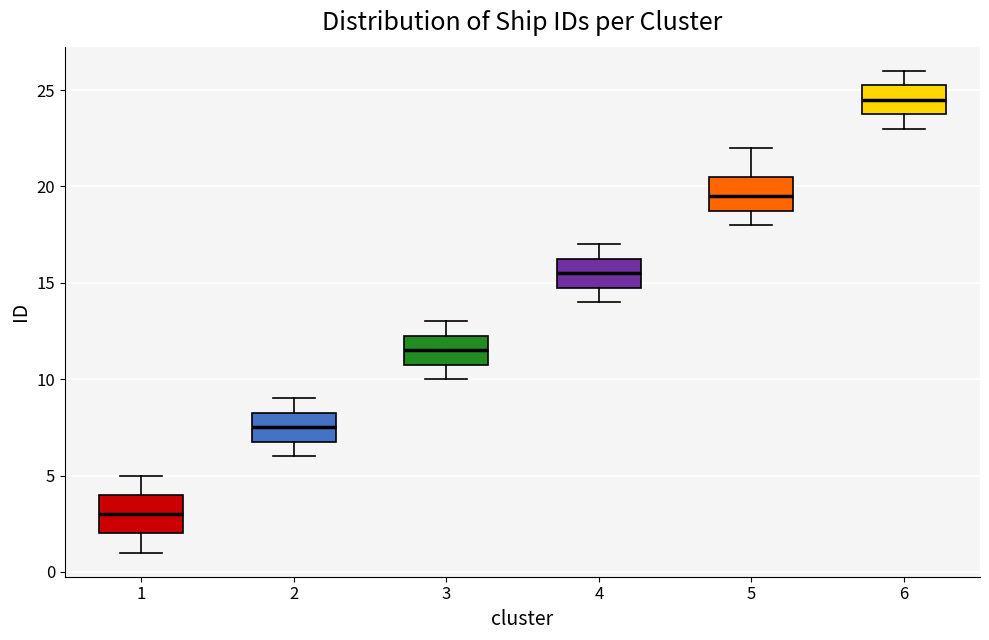

Reading left to right, transcribe this box plot: for each box, give where its median line is, the range the box spans, and where its two whiskers end, as read against the y-axis. The values are not printed on the chart, so give them approximately, as read against the axis.

1: median 3.0, box 2.0 to 4.0, whiskers 1.0 to 5.0
2: median 7.5, box 7.0 to 8.5, whiskers 6.0 to 9.0
3: median 11.5, box 11.0 to 12.5, whiskers 10.0 to 13.0
4: median 15.5, box 15.0 to 16.5, whiskers 14.0 to 17.0
5: median 19.5, box 19.0 to 20.5, whiskers 18.0 to 22.0
6: median 24.5, box 24.0 to 25.5, whiskers 23.0 to 26.0